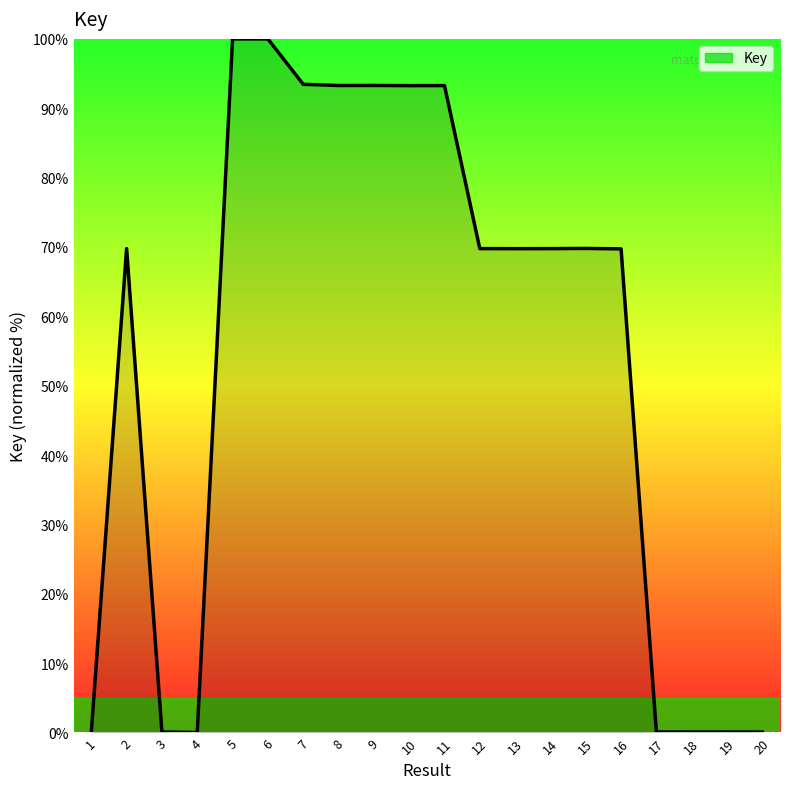

What is the ratio of the value at 2 to the value at 7?

0.7